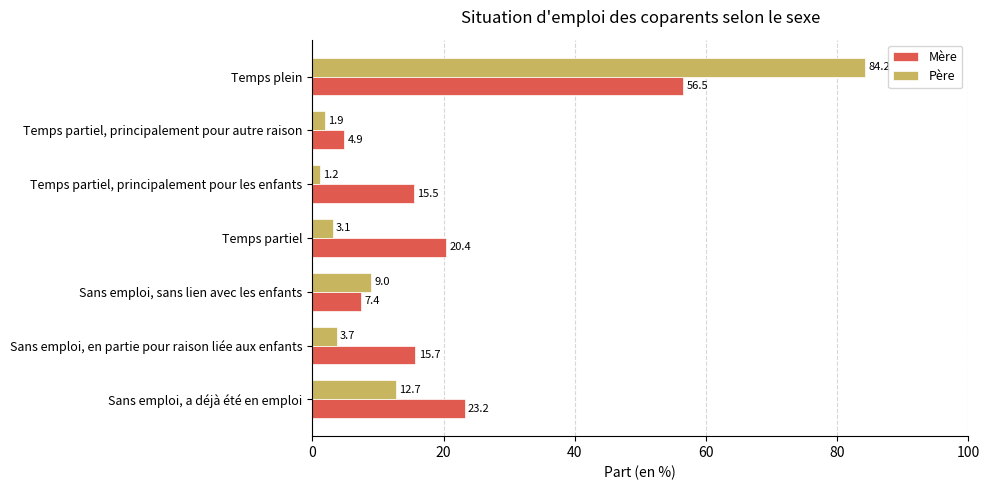

At which category is the sum across all series the highest?

Temps plein